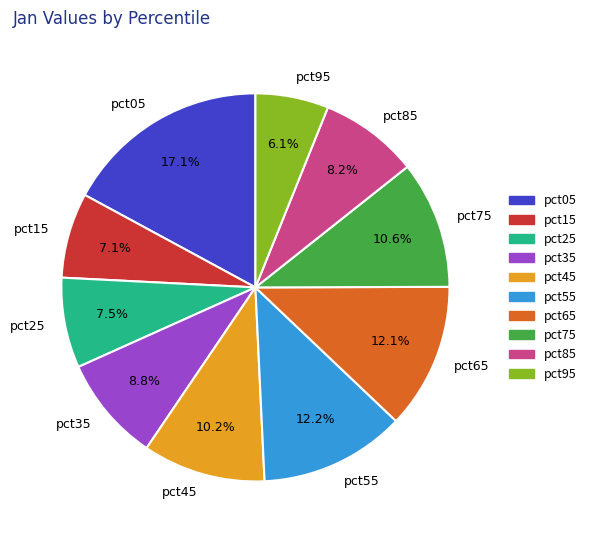

Is there any slice that represents more than half of the pie?

No